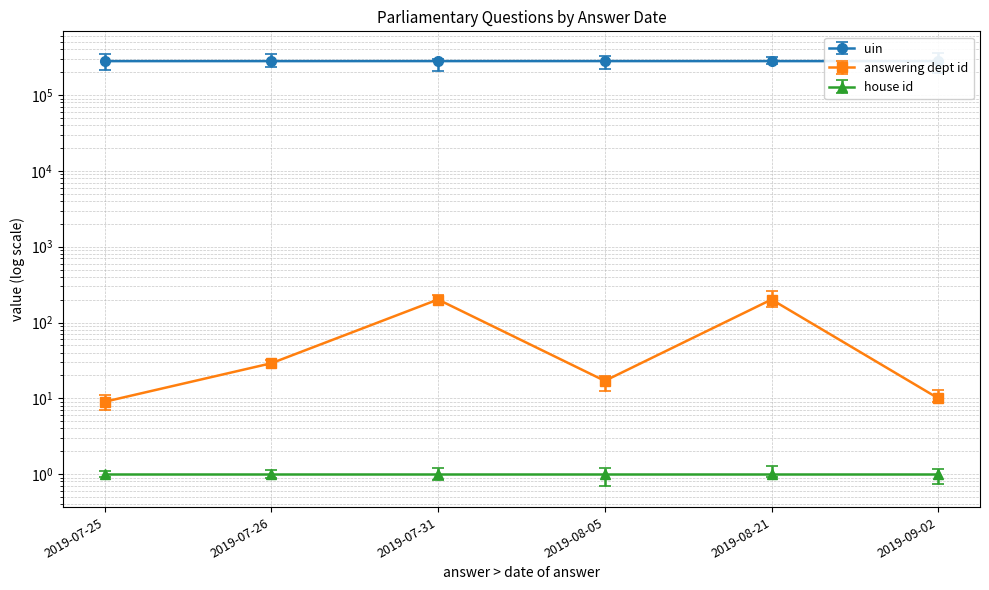

True or false: uin and answering dept id cross at least once.

False